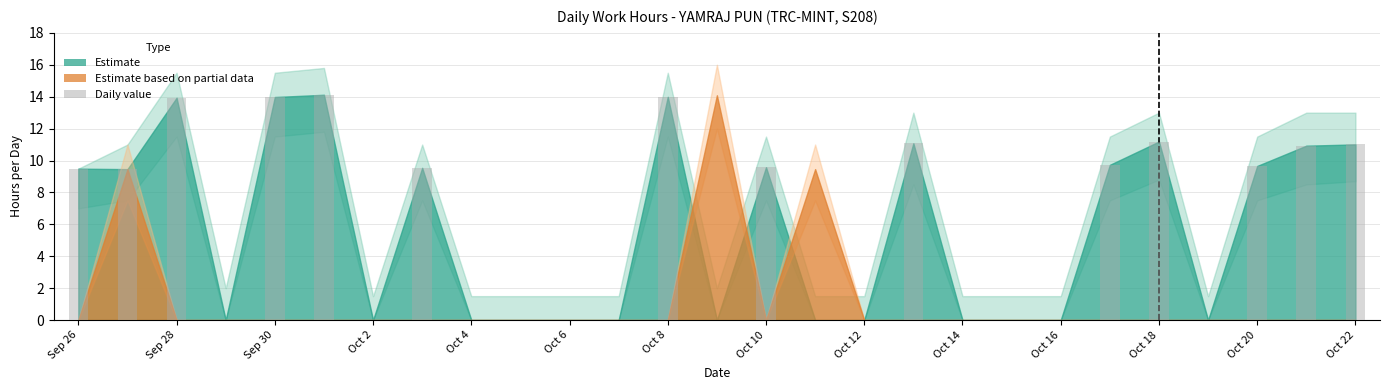

What is the greatest value displayed?

14.1